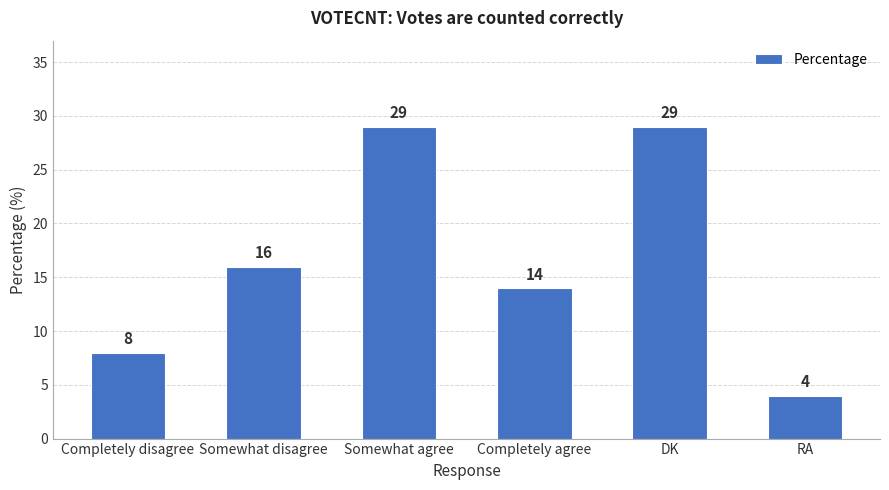

What is the label of the 4th bar from the left?

Completely agree